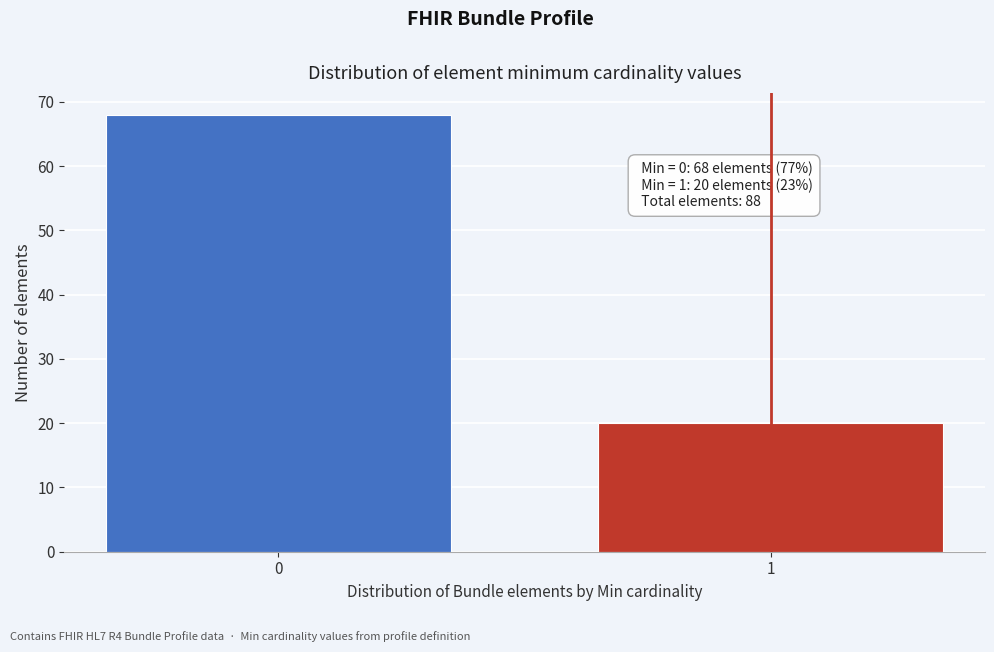

Reading right to left, extract all data points from this chart.

20	68